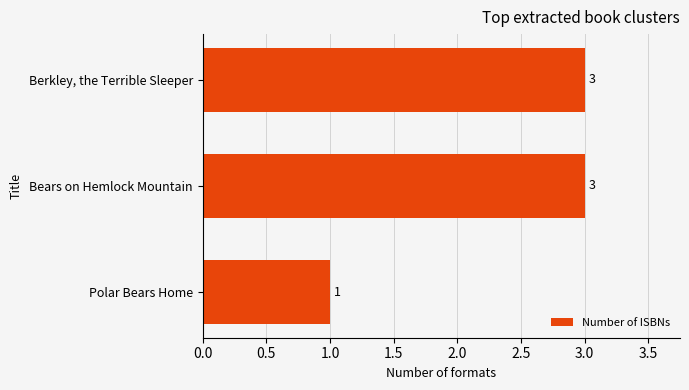

Count the values in the range 1 to 3.

3